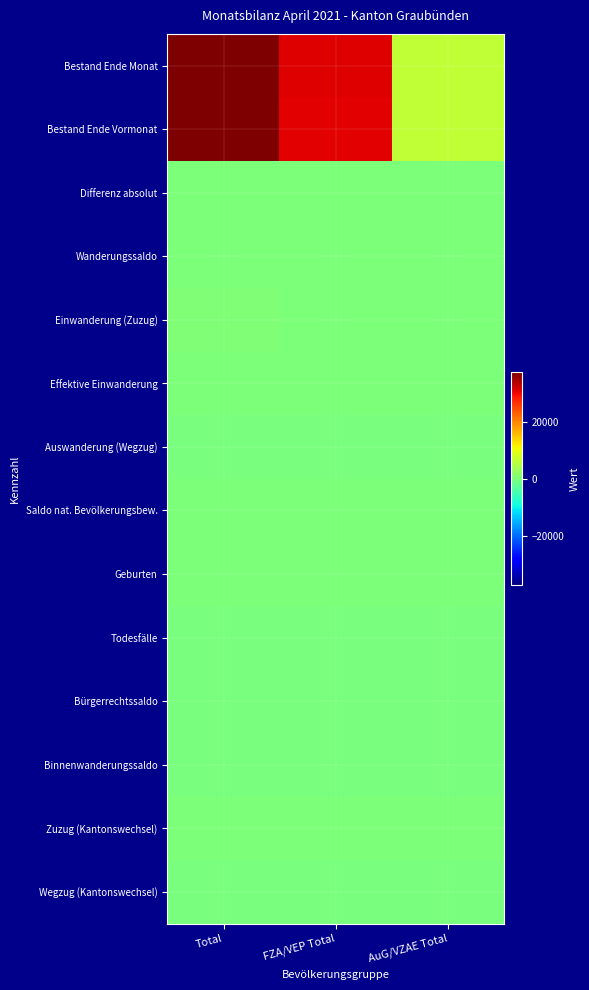

Which series has the largest range (max minus min)?

Bestand Ende Monat